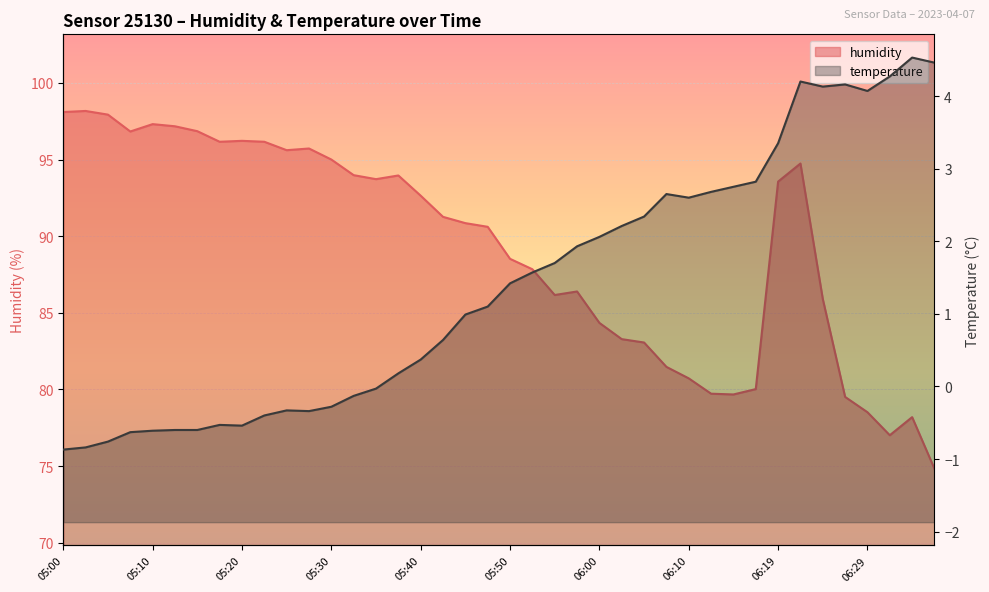

Rank the series by their maximum value, from lowest to highest.

temperature, humidity